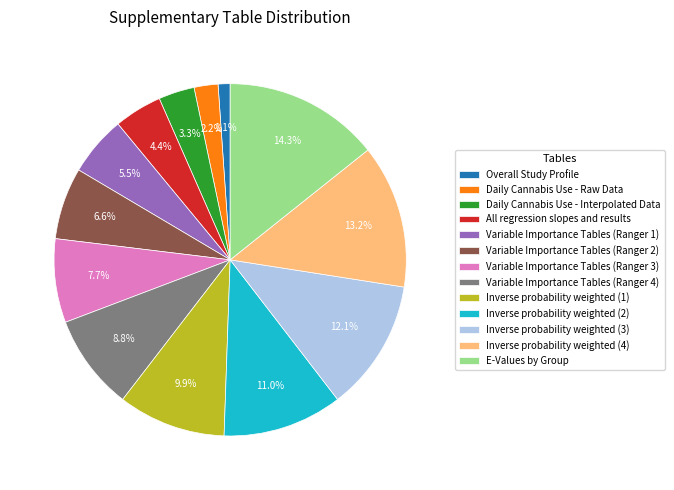

Which category has the smallest portion of the pie?

Overall Study Profile